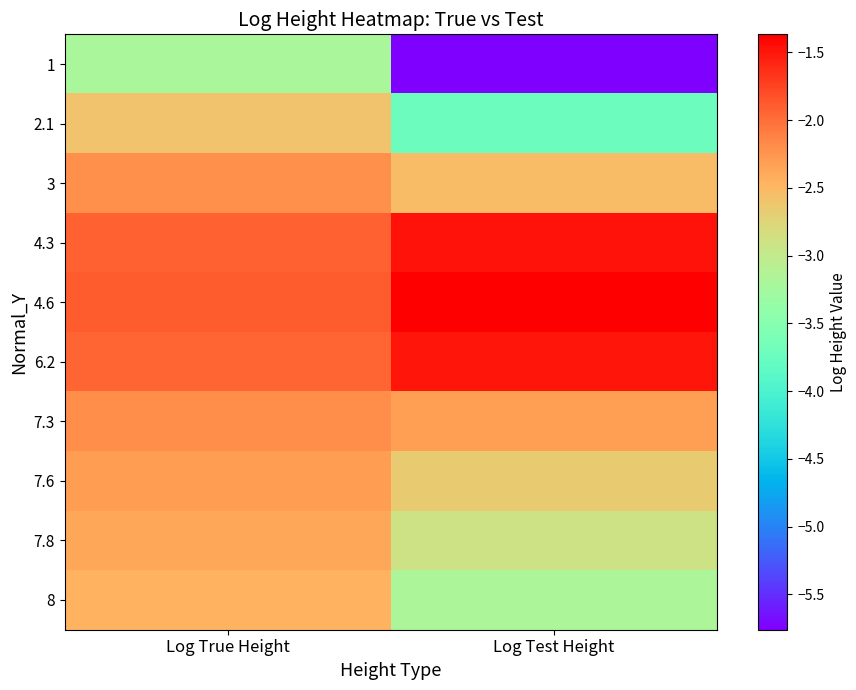

Reading left to right, list all the values displayed in this chart.

1: Log True Height=-3.2	Log Test Height=-5.8
2.1: Log True Height=-2.6	Log Test Height=-3.7
3: Log True Height=-2.2	Log Test Height=-2.5
4.3: Log True Height=-1.9	Log Test Height=-1.5
4.6: Log True Height=-1.9	Log Test Height=-1.4
6.2: Log True Height=-1.9	Log Test Height=-1.5
7.3: Log True Height=-2.2	Log Test Height=-2.3
7.6: Log True Height=-2.3	Log Test Height=-2.7
7.8: Log True Height=-2.4	Log Test Height=-2.9
8: Log True Height=-2.5	Log Test Height=-3.2